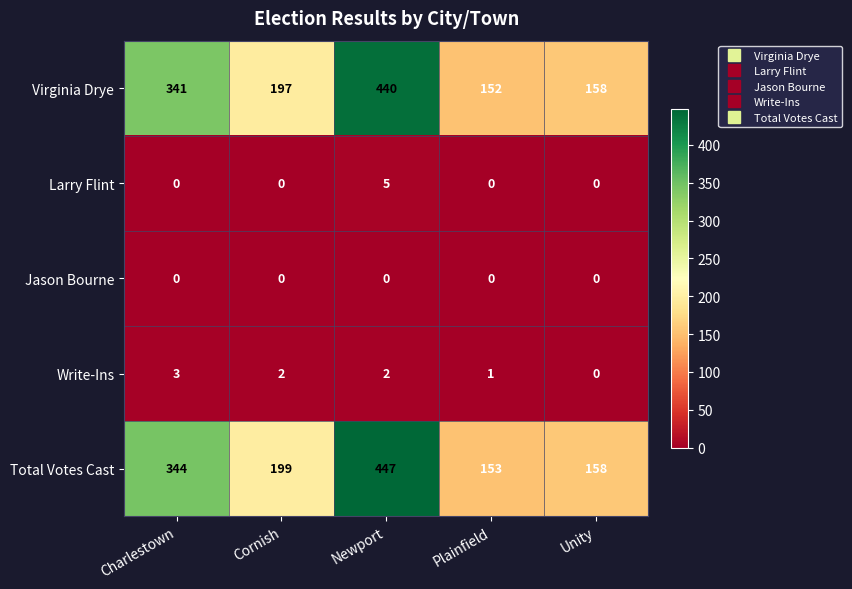

True or false: Virginia Drye has a value of 305 at Cornish.

False